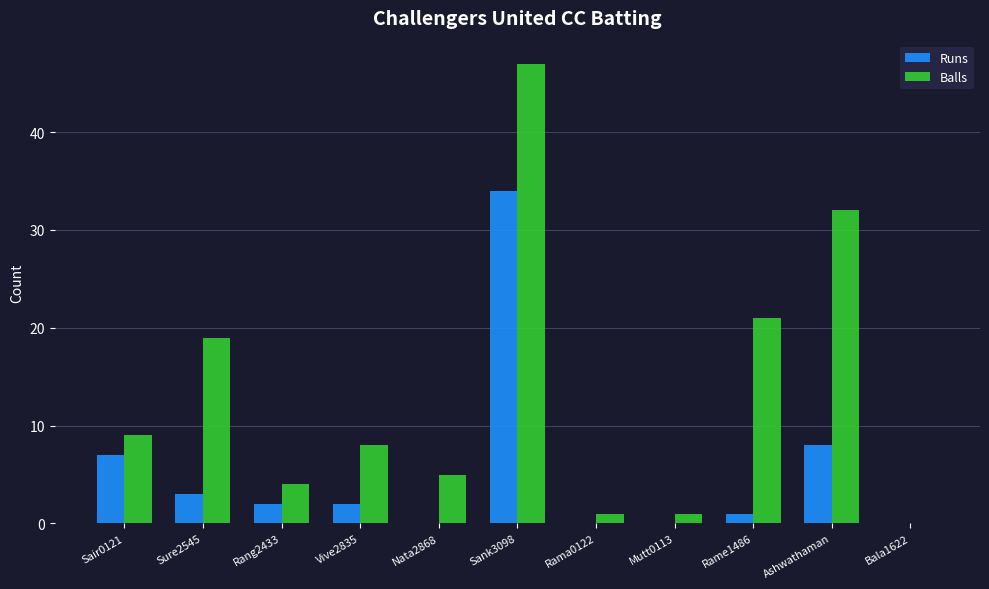

Which series has the largest total across all categories?

Balls